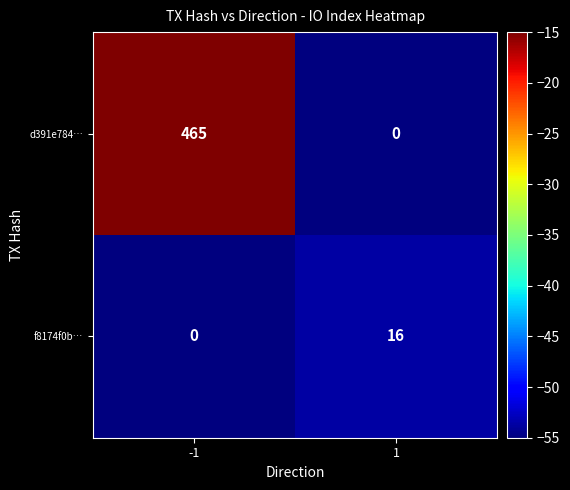

True or false: f8174f0b… has a value of 16 at 1.

True